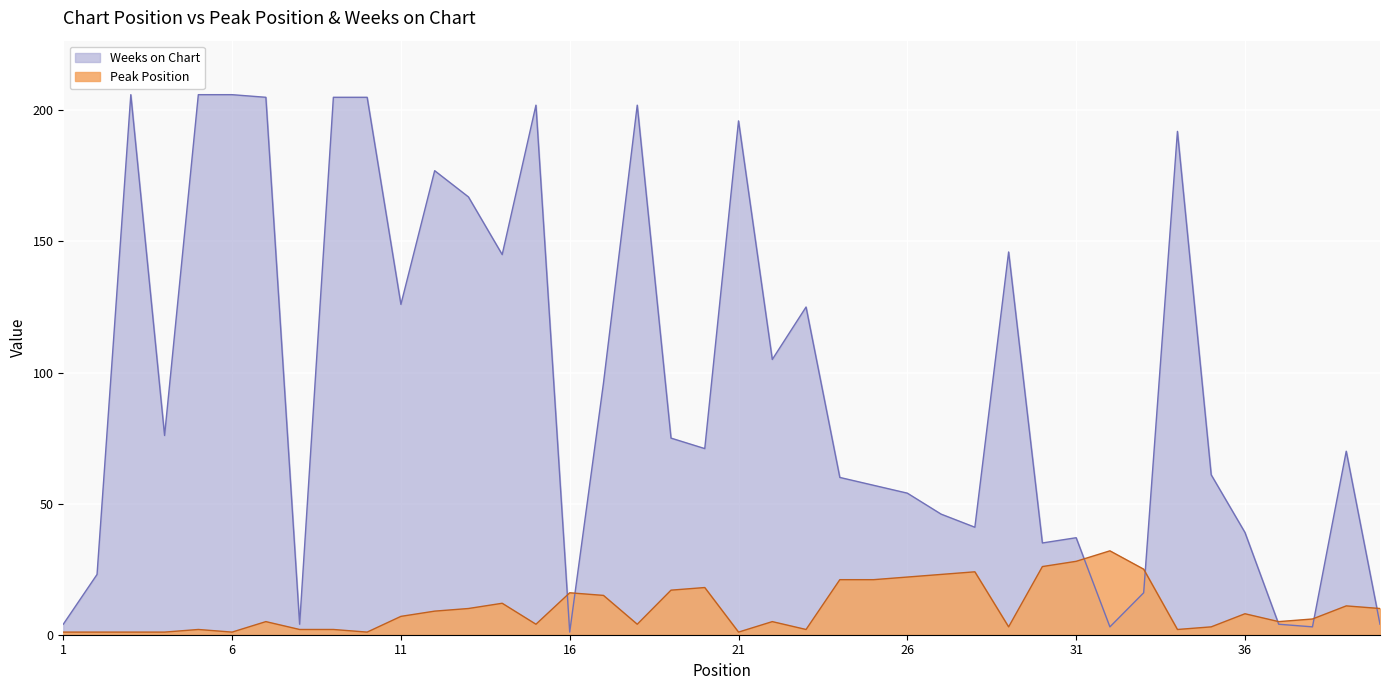

The value of Peak Position at 14 is 6. True or false?

False